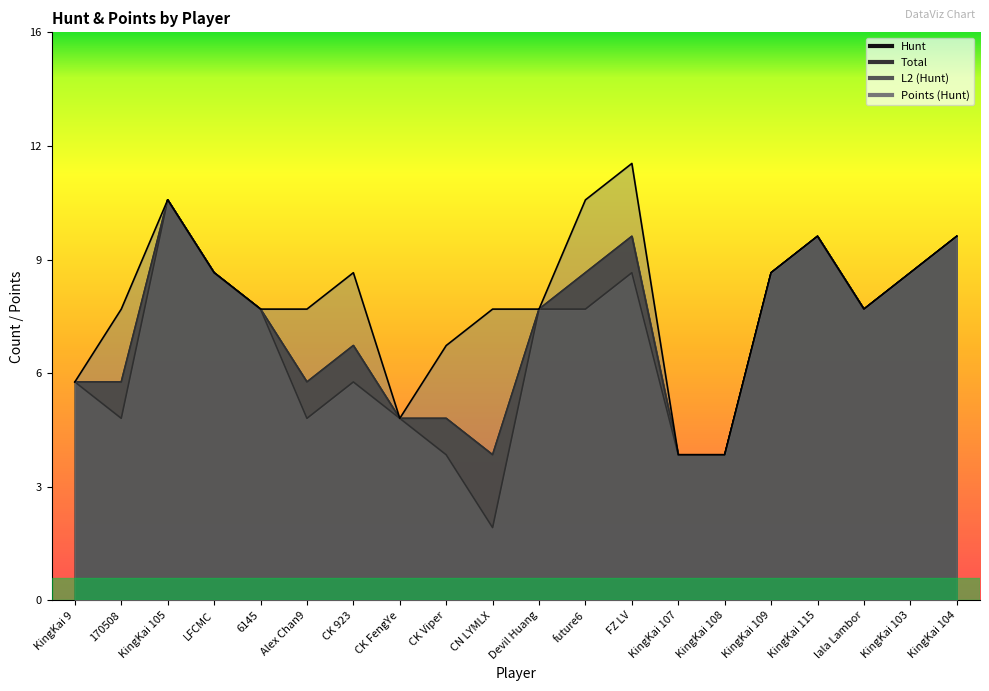

At which category is the sum across all series the highest?

KingKai 105